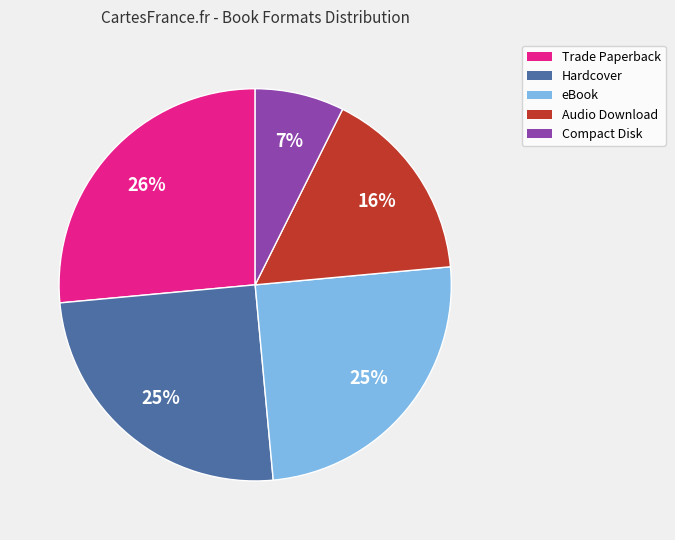

Which slice is the smallest?

Compact Disk